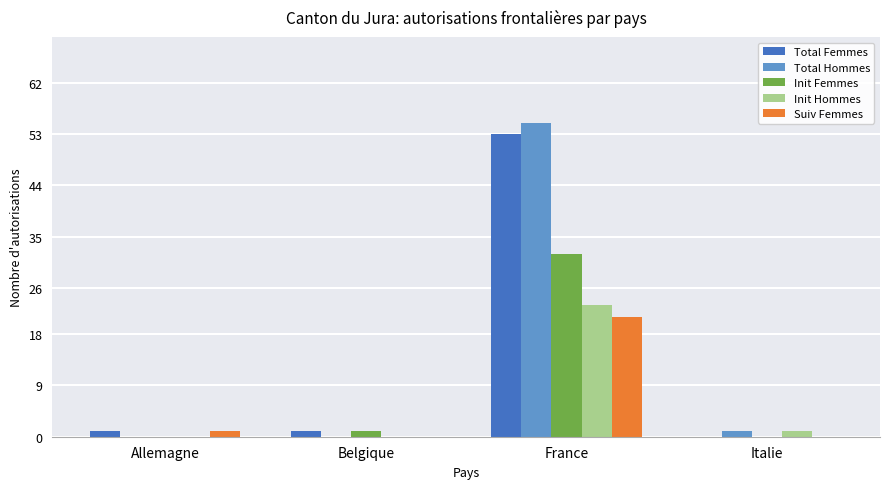

Reading left to right, transcribe all the data shown in this chart.

Total Femmes: 1	1	53	0
Total Hommes: 0	0	55	1
Init Femmes: 0	1	32	0
Init Hommes: 0	0	23	1
Suiv Femmes: 1	0	21	0